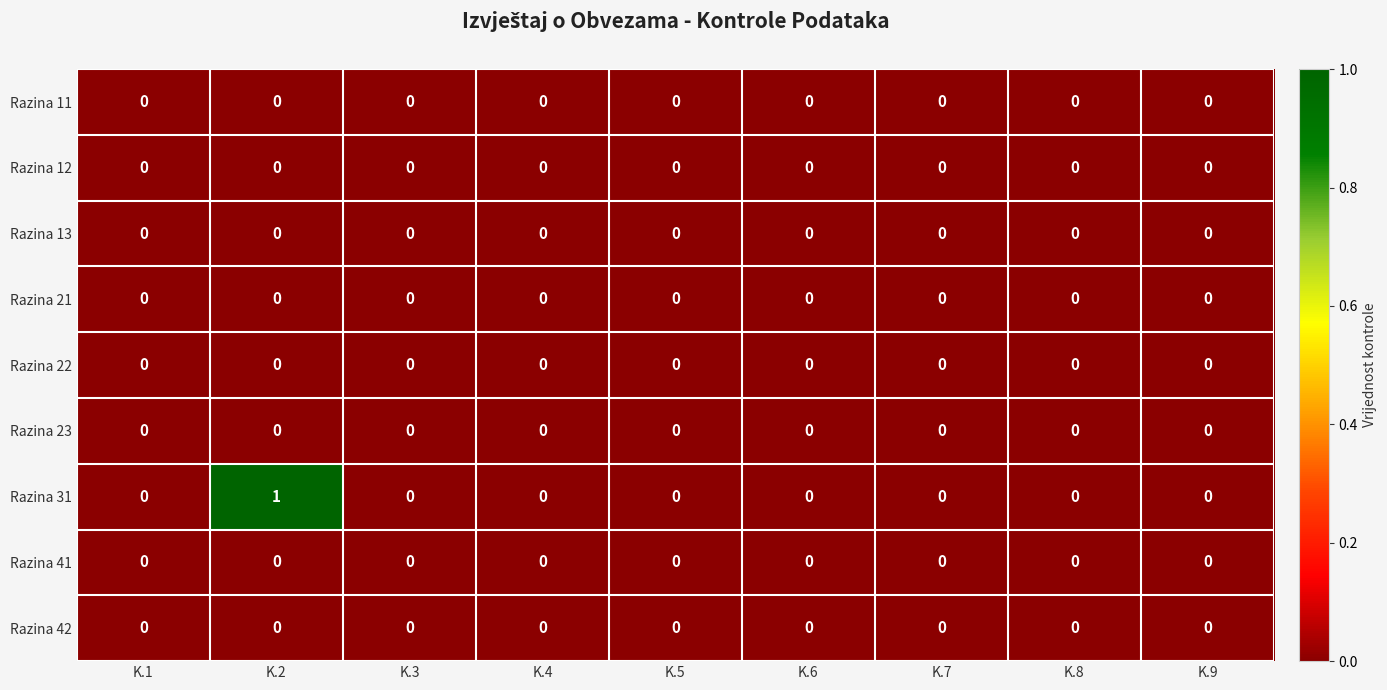

Which series has the largest range (max minus min)?

Razina 31